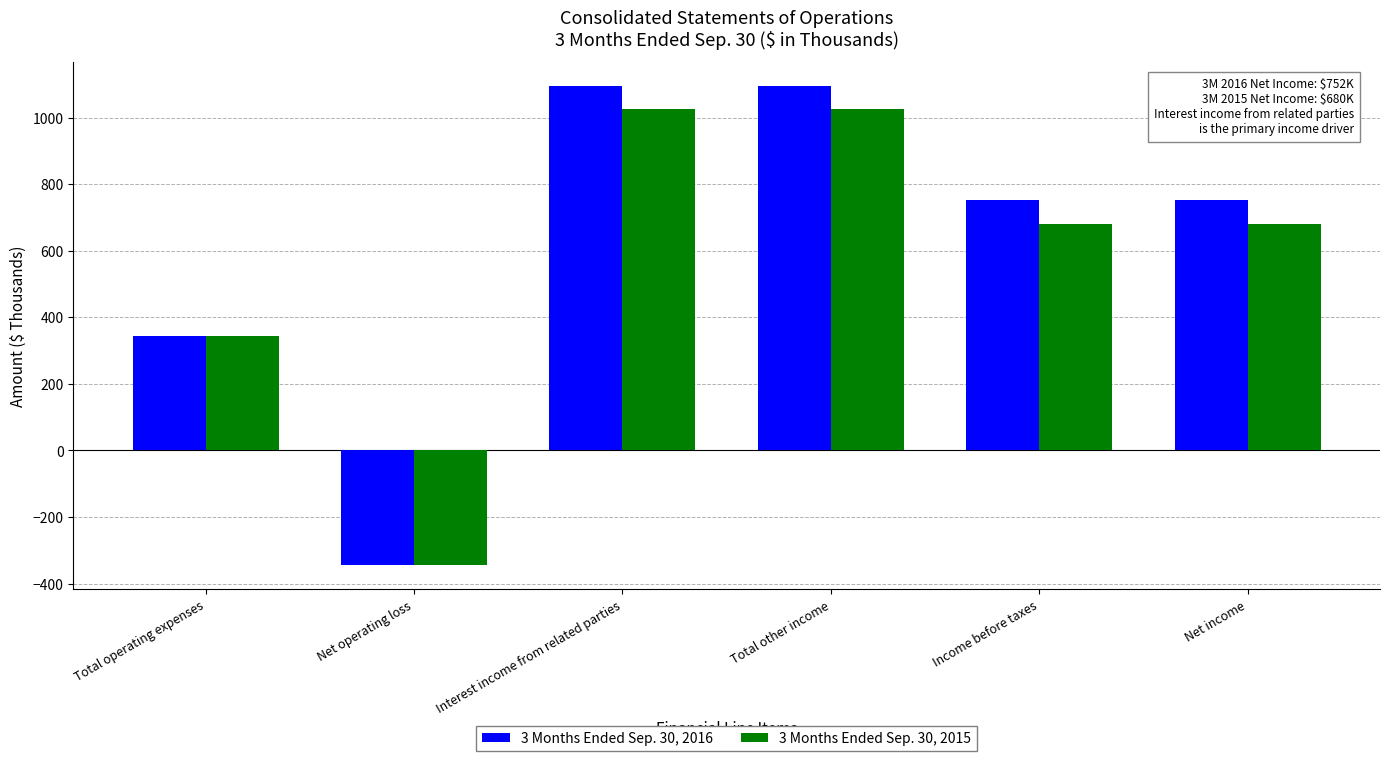

How many 3 Months Ended Sep. 30, 2016 values are between 343 and 1095?

5